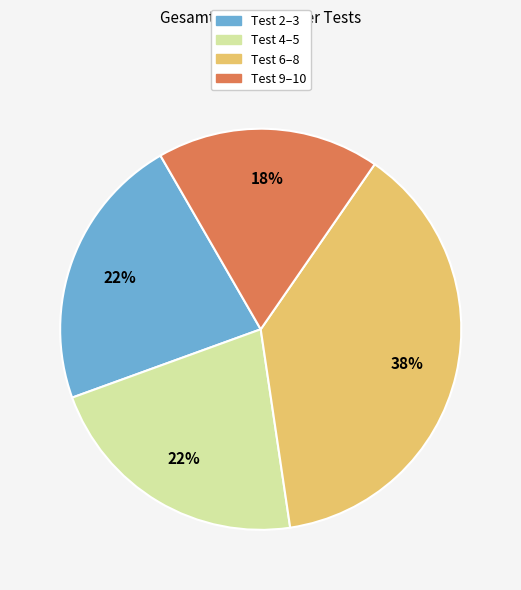

Does any single category account for the majority?

No